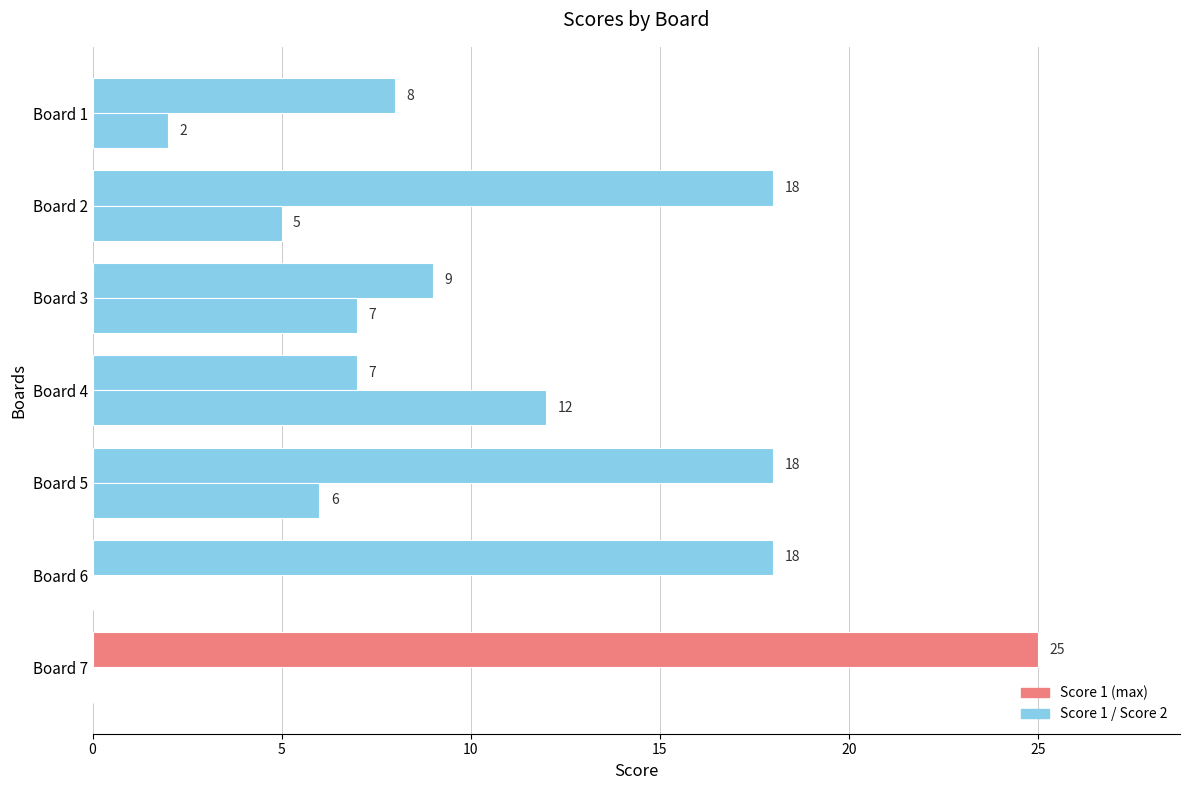

How many data points does each series have?

7